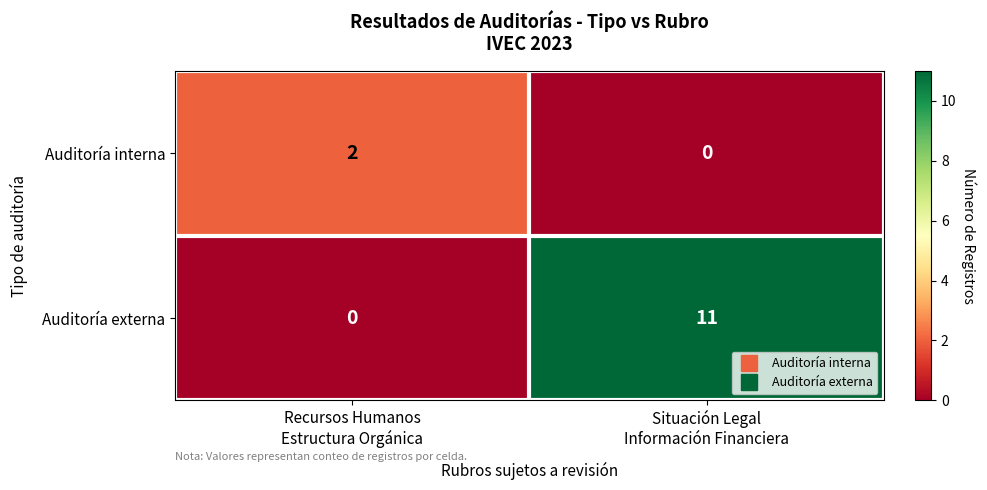

Which label corresponds to the largest value in the chart?

Situación Legal
Información Financiera